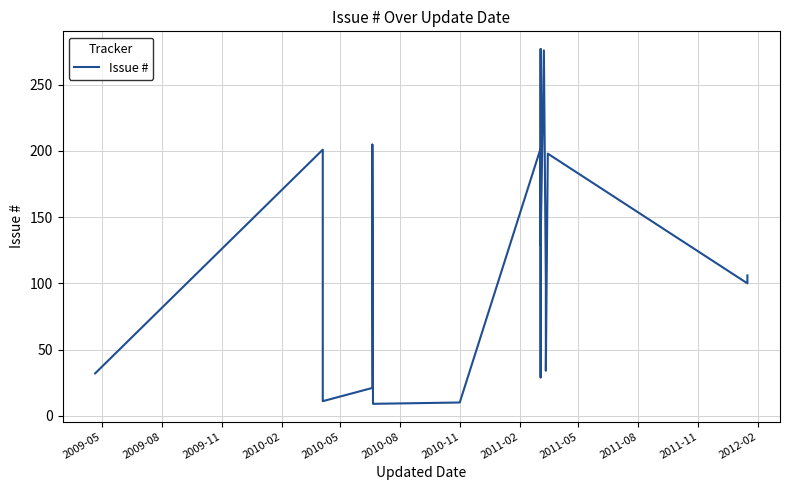

How many interior local valleys (lower than both neighbors) does the data have?

7